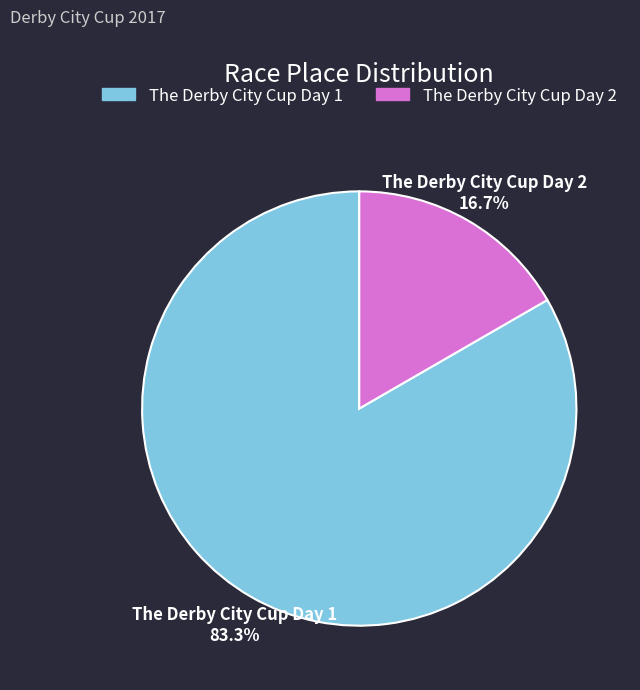

To the nearest percent, what percentage of the pie is The Derby City Cup Day 2?

17%